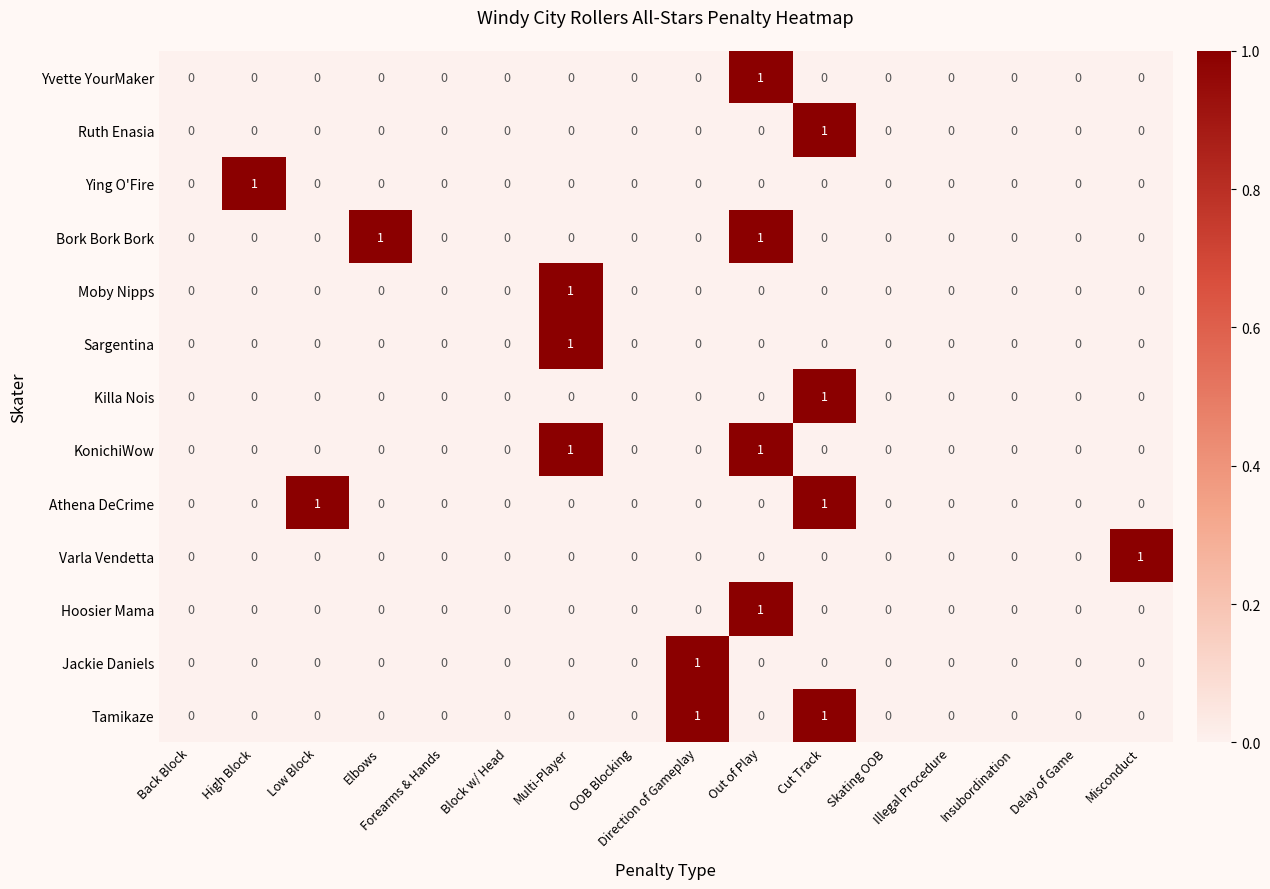

What is the greatest value displayed?

1